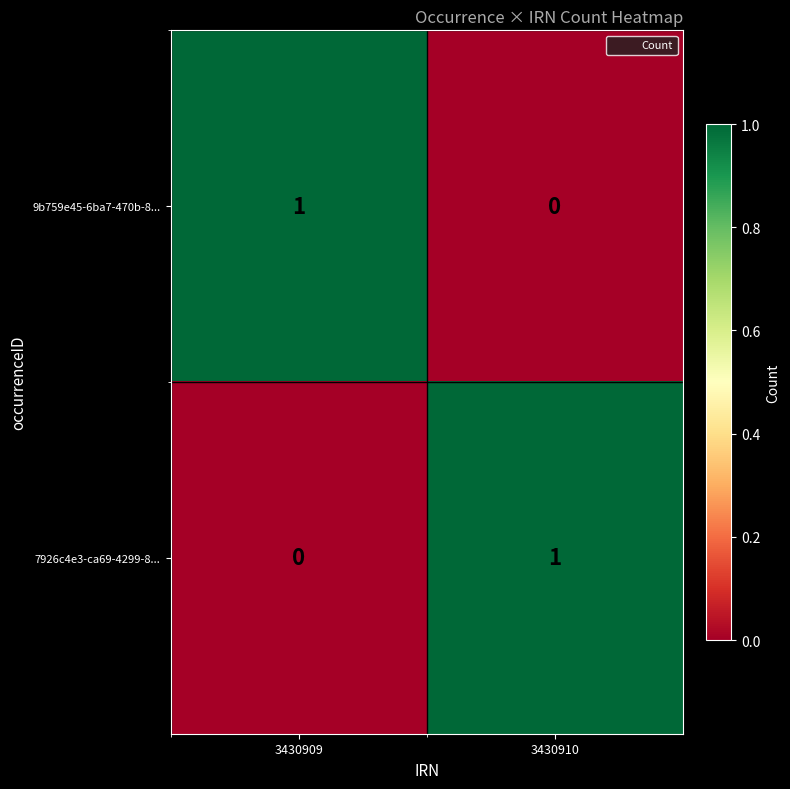

The 7926c4e3-ca69-4299-8... series shows 0 at 3430910. True or false?

False